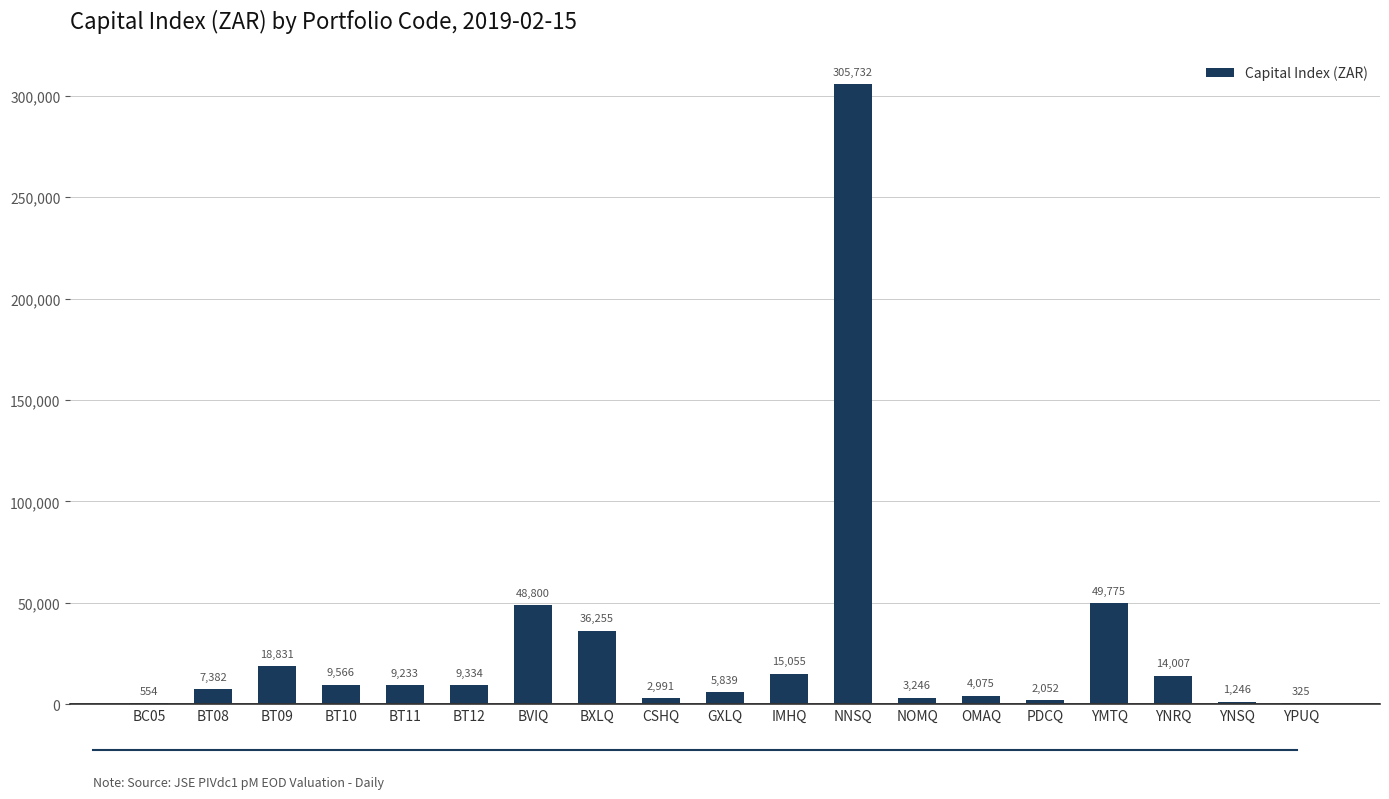

Which category has the highest value across all series?

NNSQ